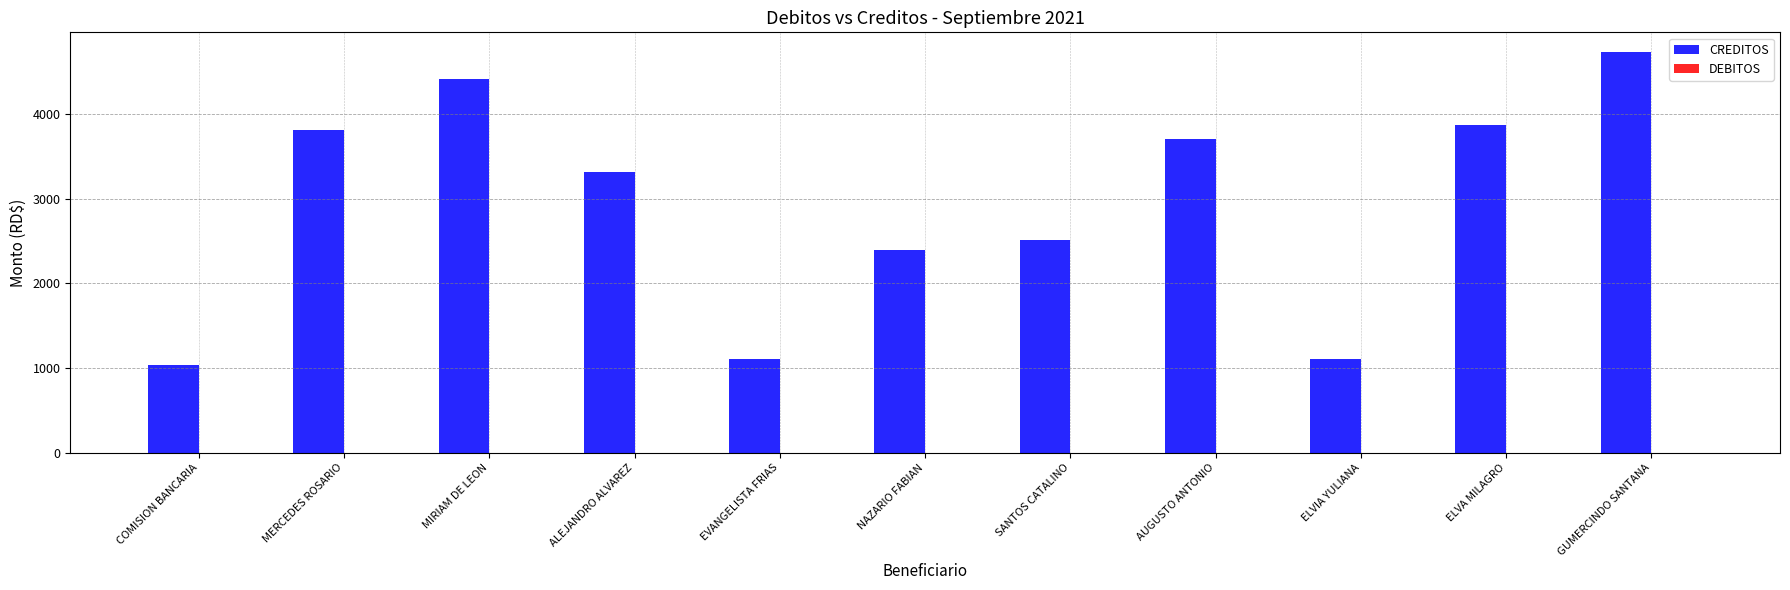

What is the value of the 3rd bar from the left?

4414.5